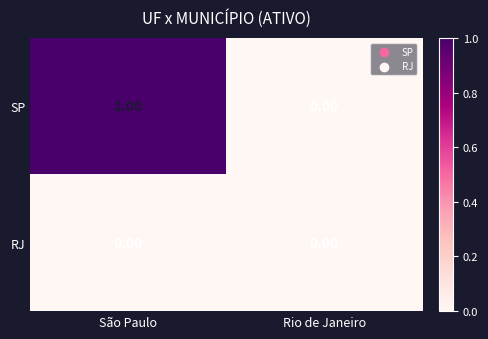

Count the number of categories in the chart.

2